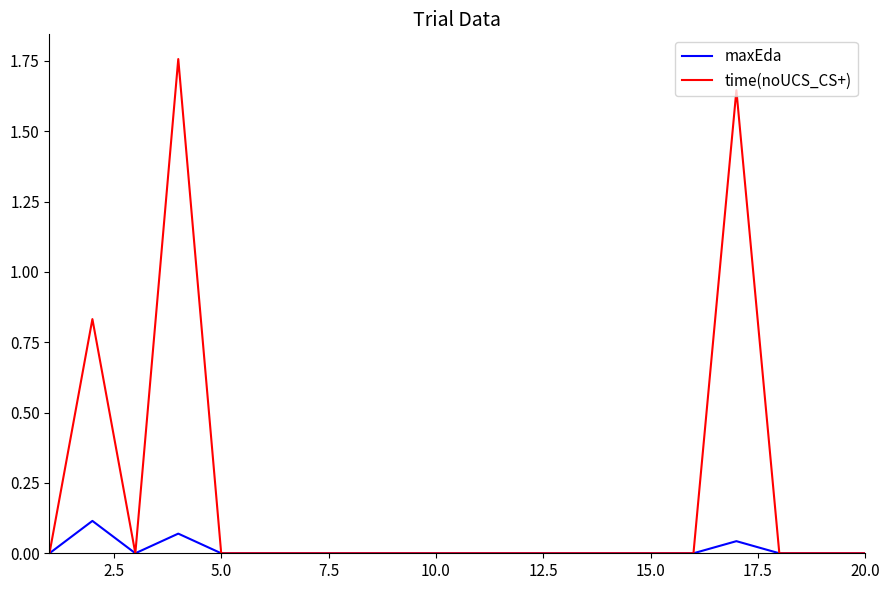

Which series has the largest total across all categories?

time(noUCS_CS+)